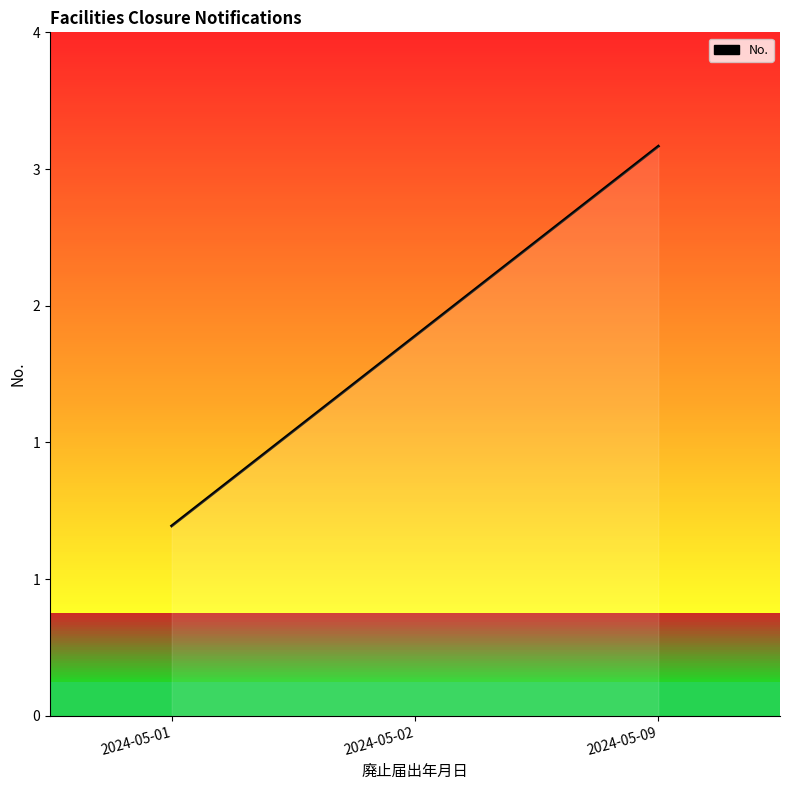

Does the chart display data point markers on the line(s)?

No